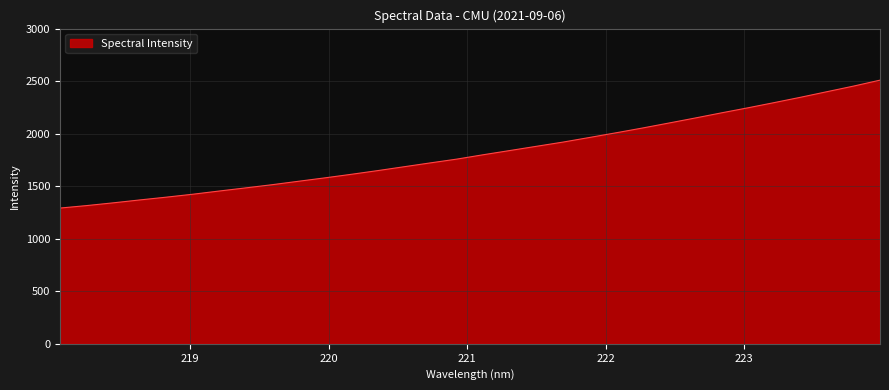

What is the maximum value shown in the chart?

2509.3